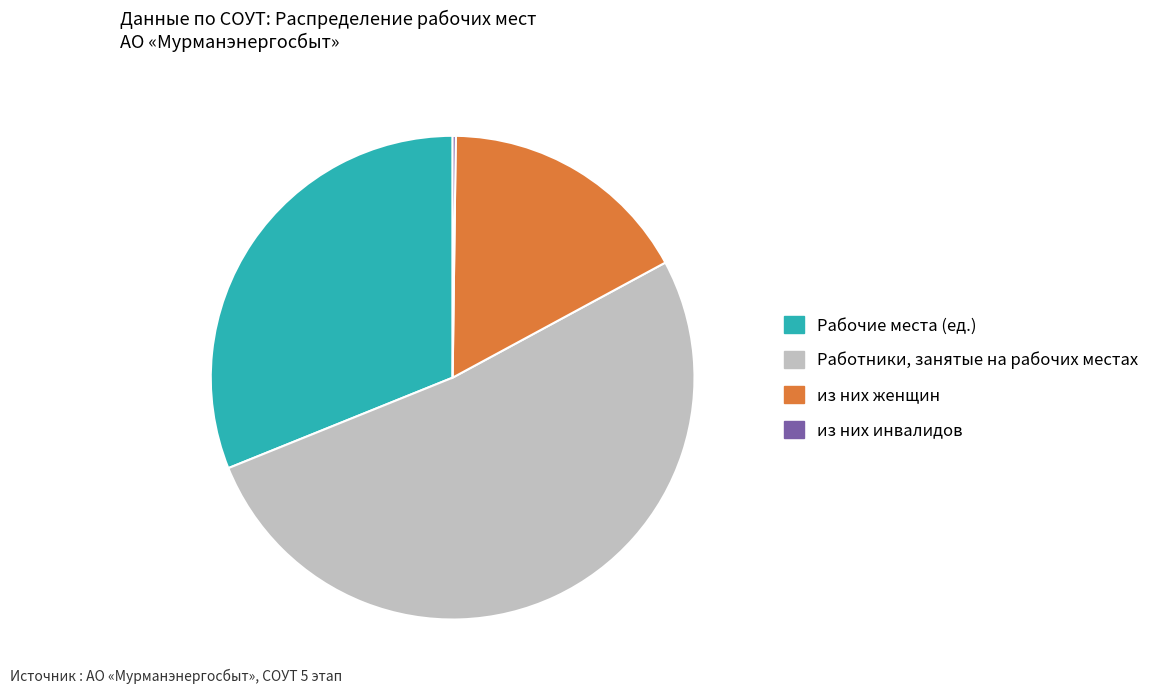

Is Работники, занятые на рабочих местах the majority of the pie?

Yes